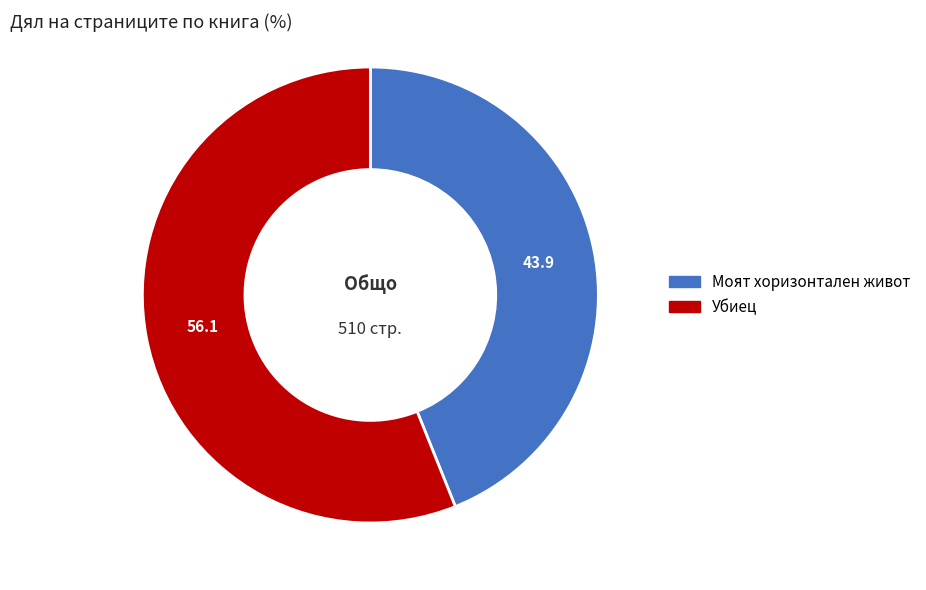

Does any single category account for the majority?

Yes